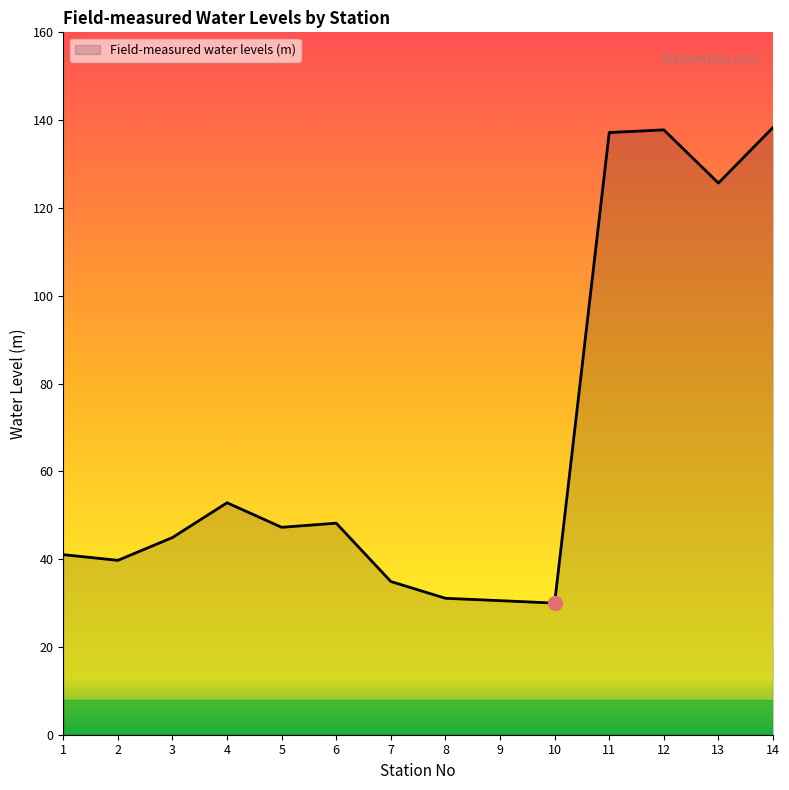

At which label is the value closest to 84?

4